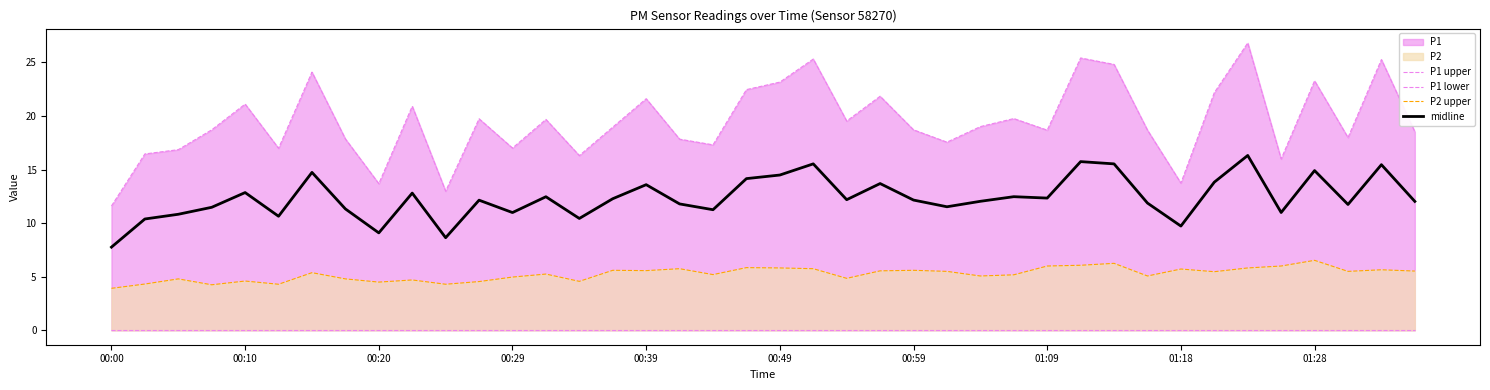

What is the highest value of the midline series?

16.3